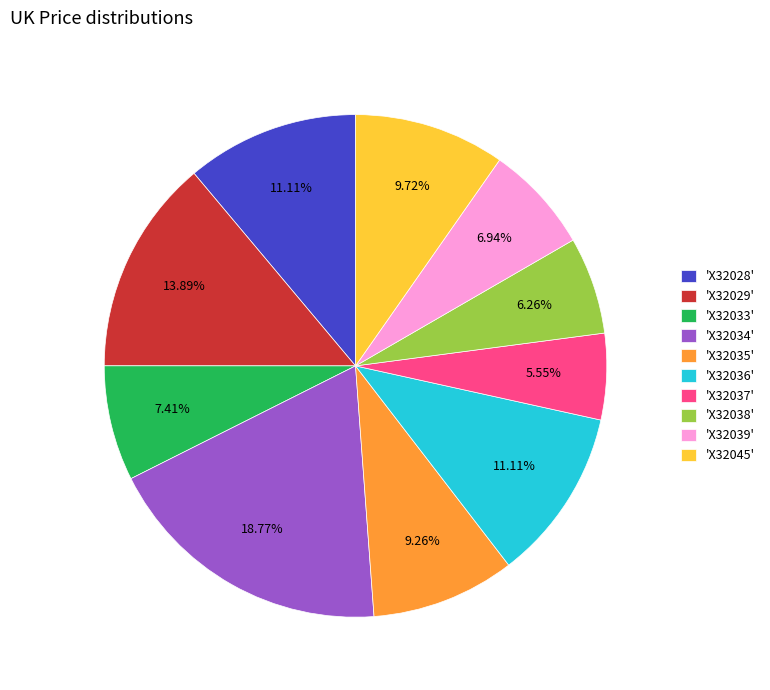

Combined, do 'X32033' and 'X32035' account for over 50%?

No